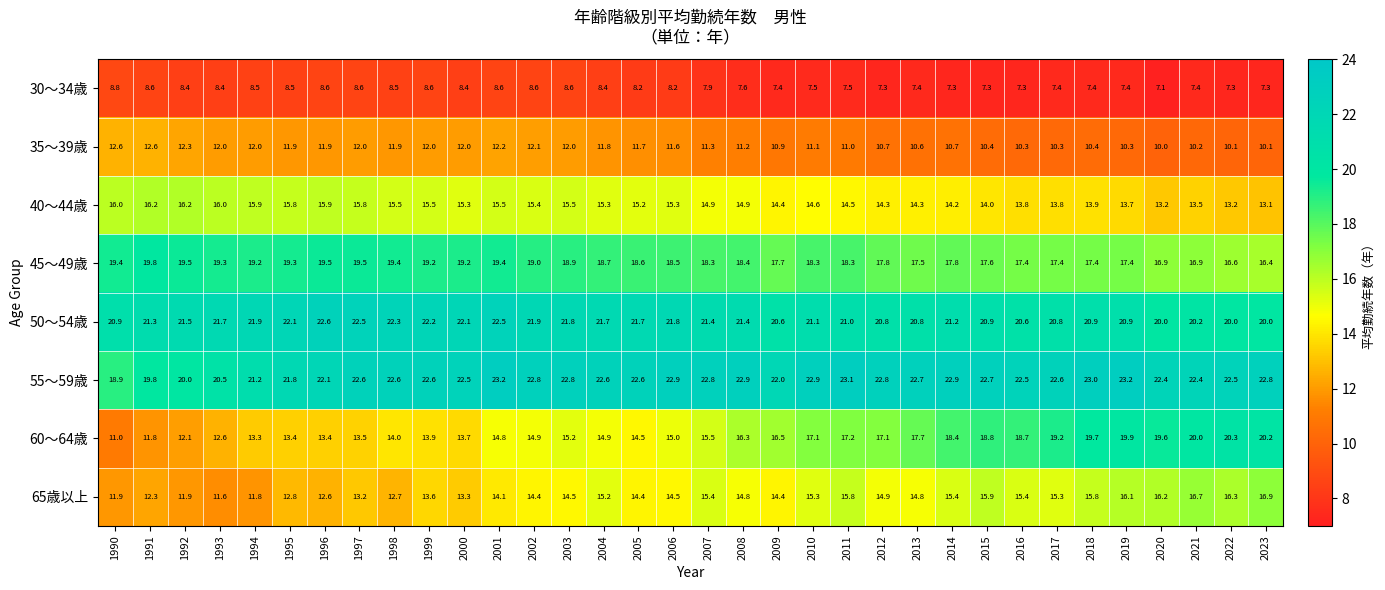

What is the difference between the 50～54歳 values at 1991 and 2002?

0.6